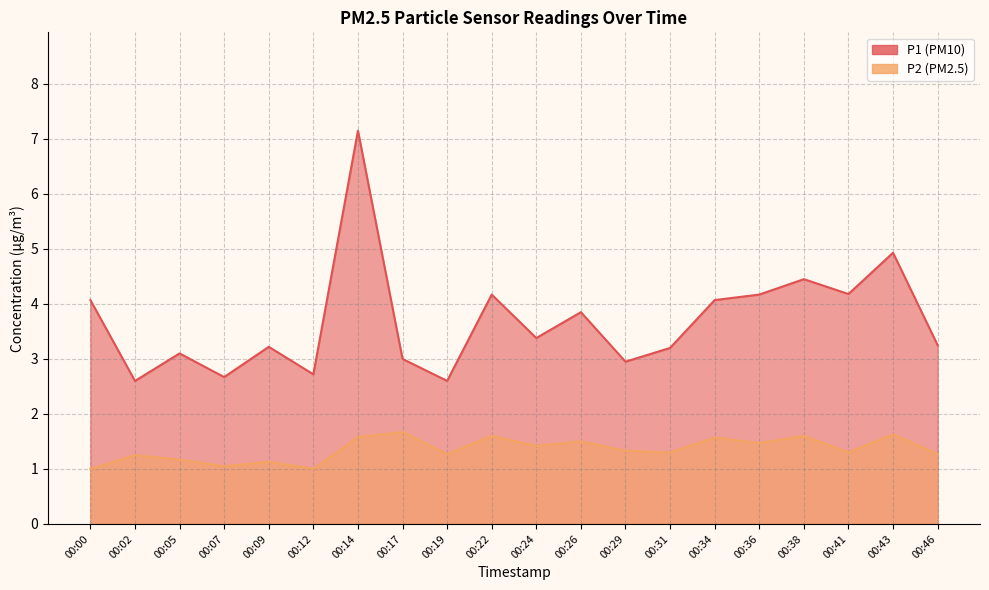

At how many categories does at least one series exceed 4?

8